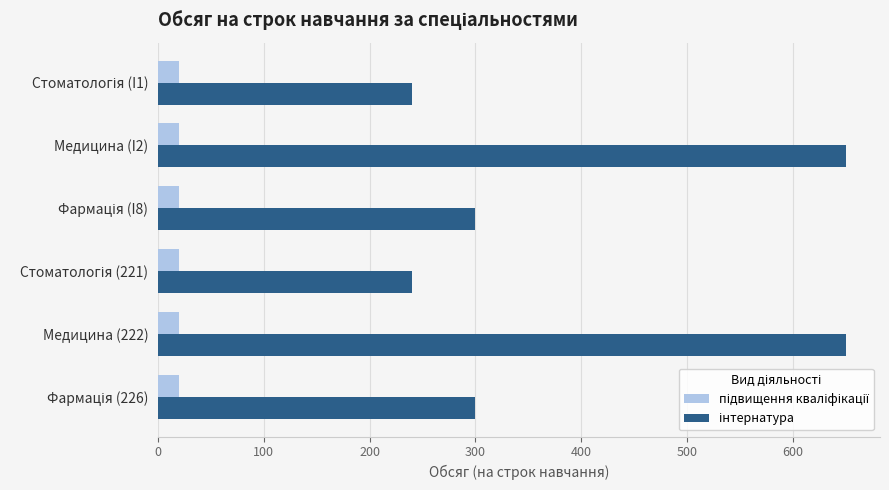

What is the minimum value shown in the chart?

20